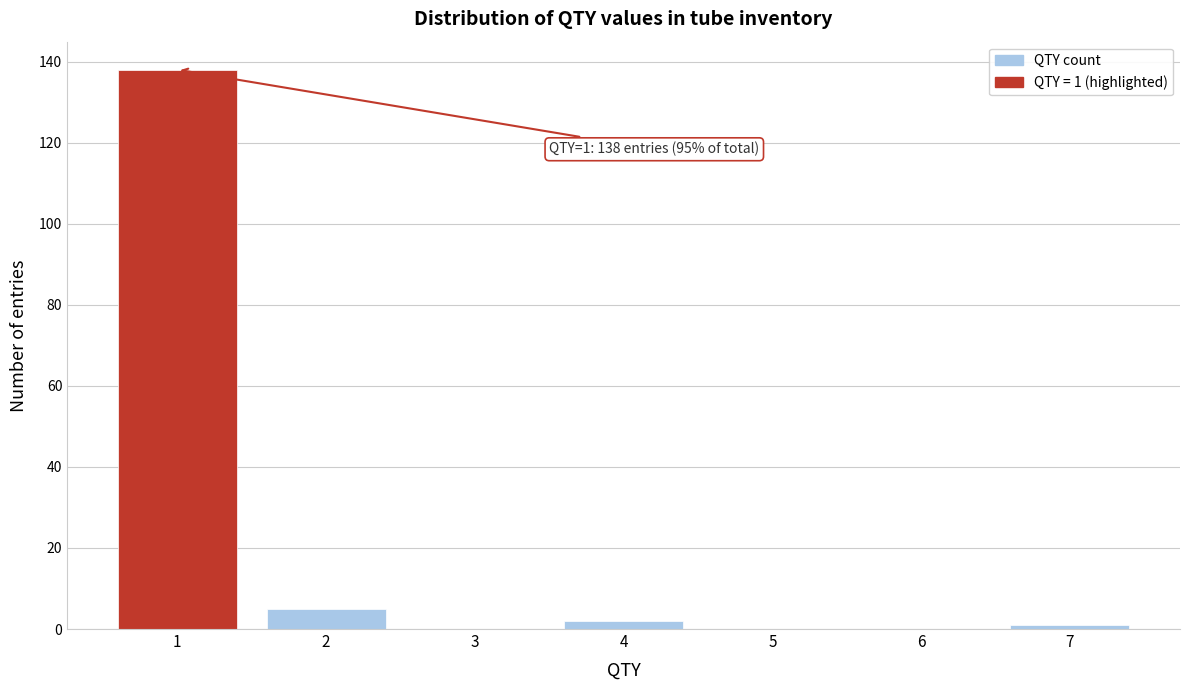

Reading left to right, extract all data points from this chart.

1=138	2=5	3=0	4=2	5=0	6=0	7=1